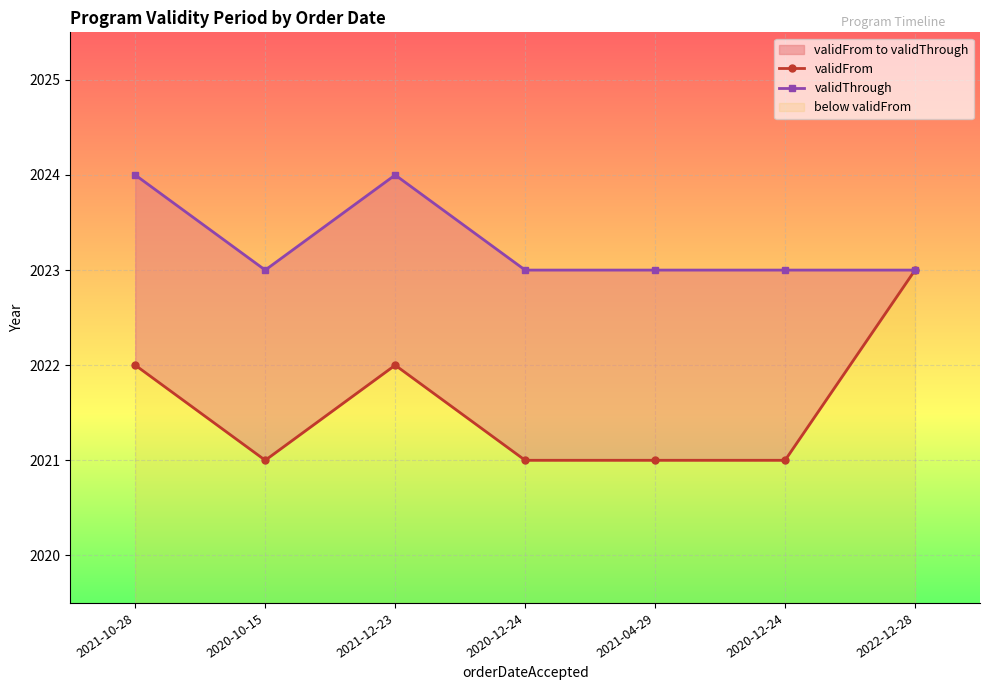

What is the spread (max minus min) of values at 2020-12-24?

2